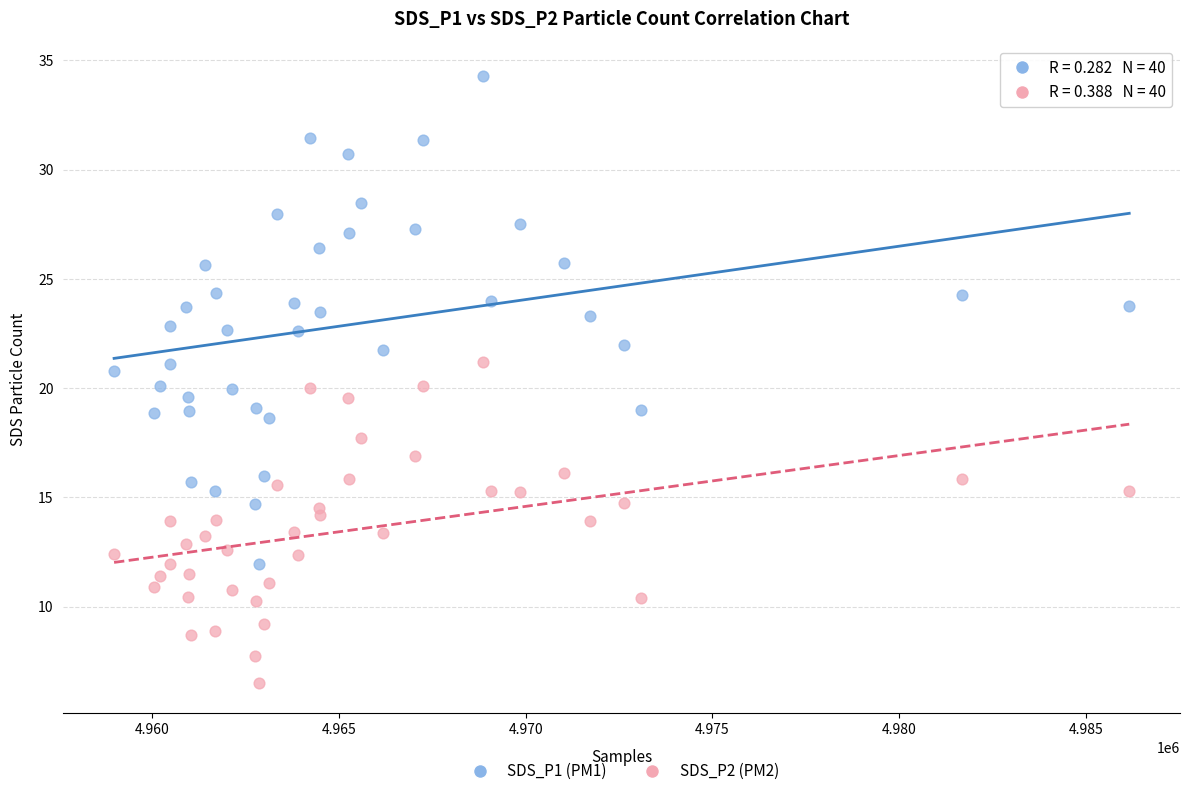

Which series reaches the maximum Y coordinate?

SDS_P1 (PM1)